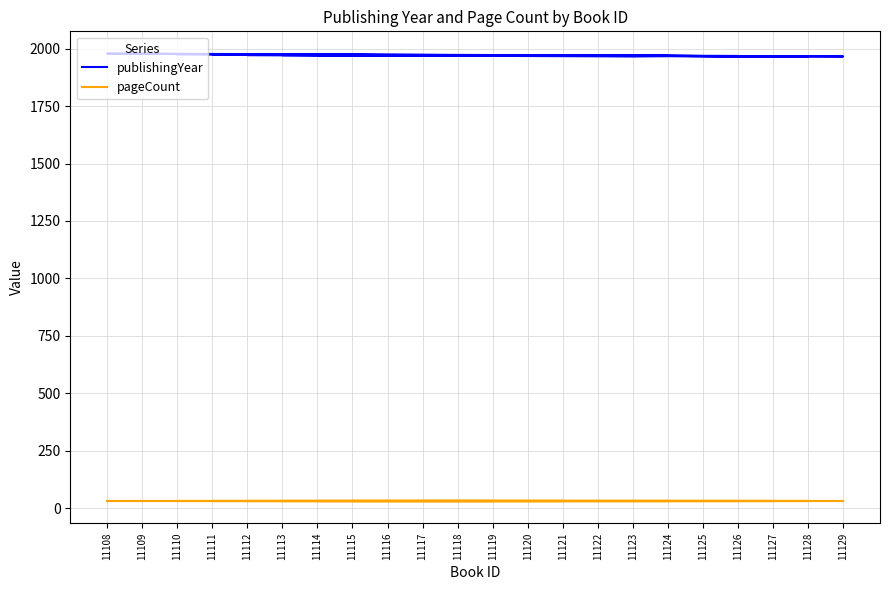

What are all the series names shown in the legend?

publishingYear, pageCount